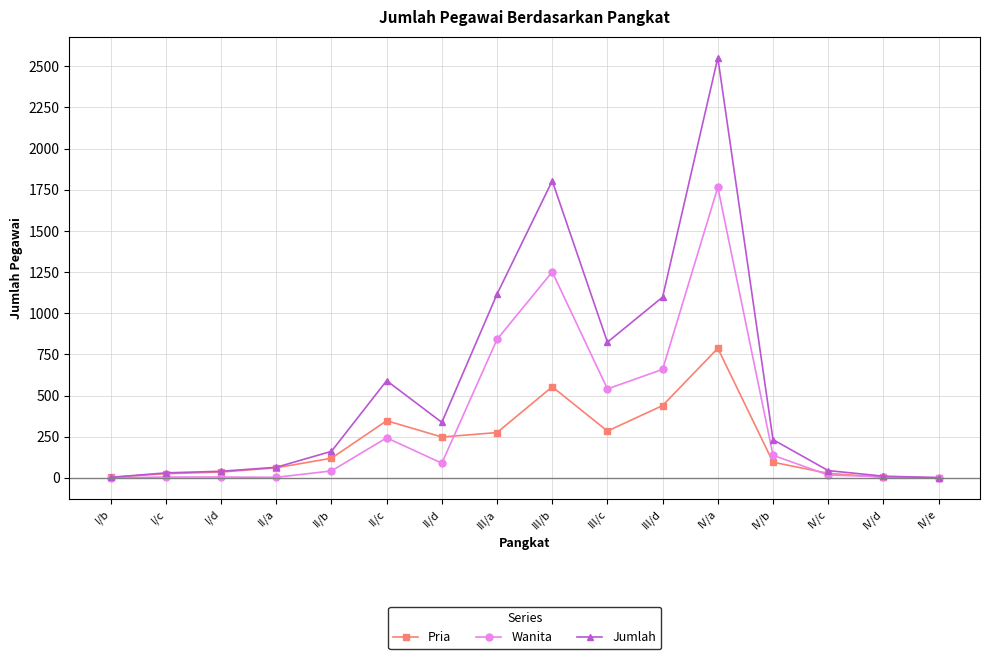

What is the difference between the maximum and minimum values in the Pria series?

787